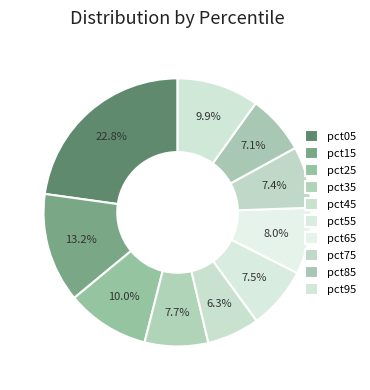

Count the number of slices in the pie.

10